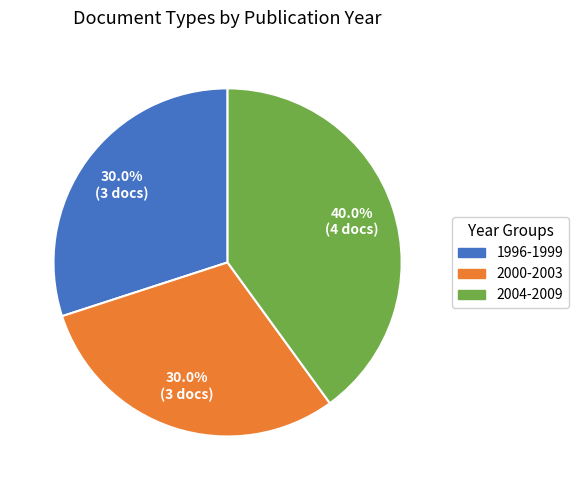

Is there any slice that represents more than half of the pie?

No